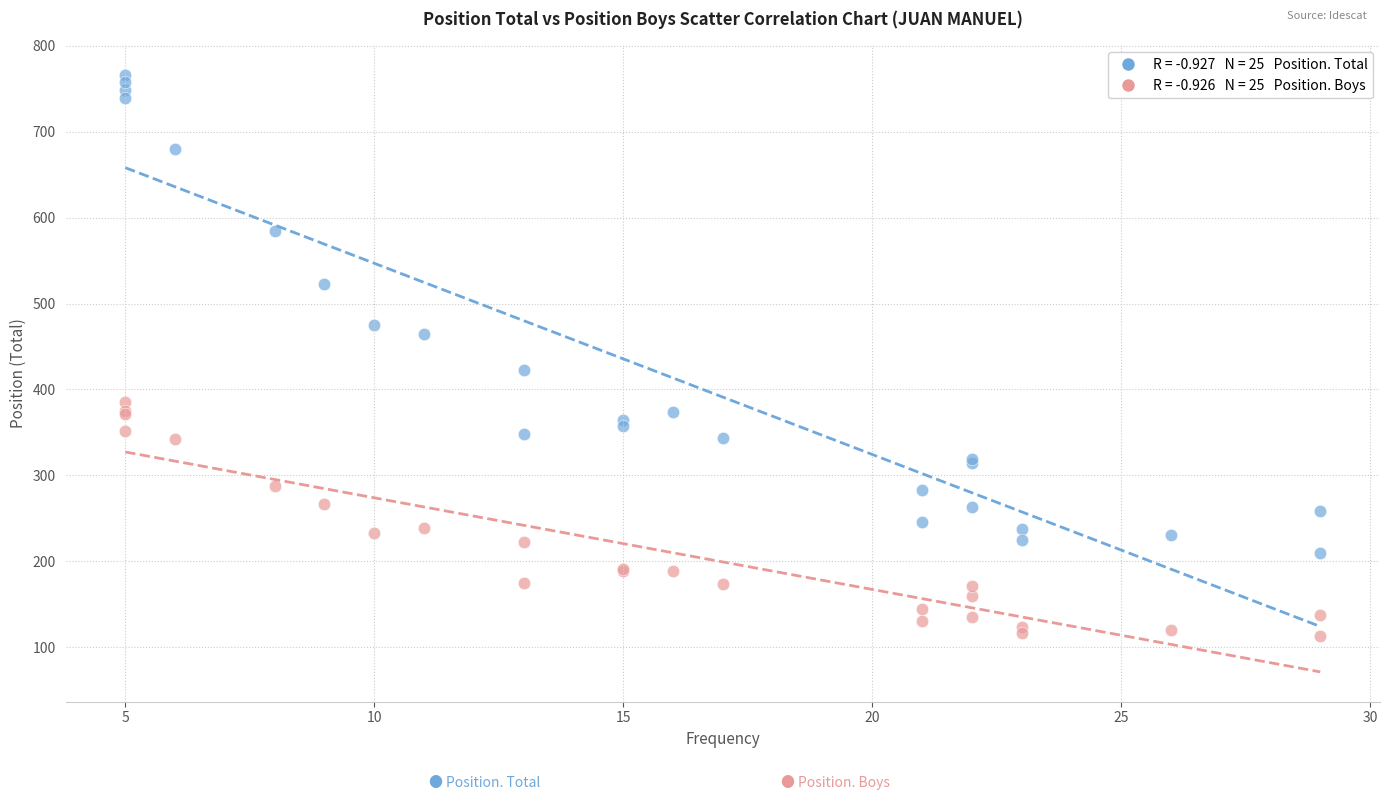

Across all series, what Y value is closest to 439?

423